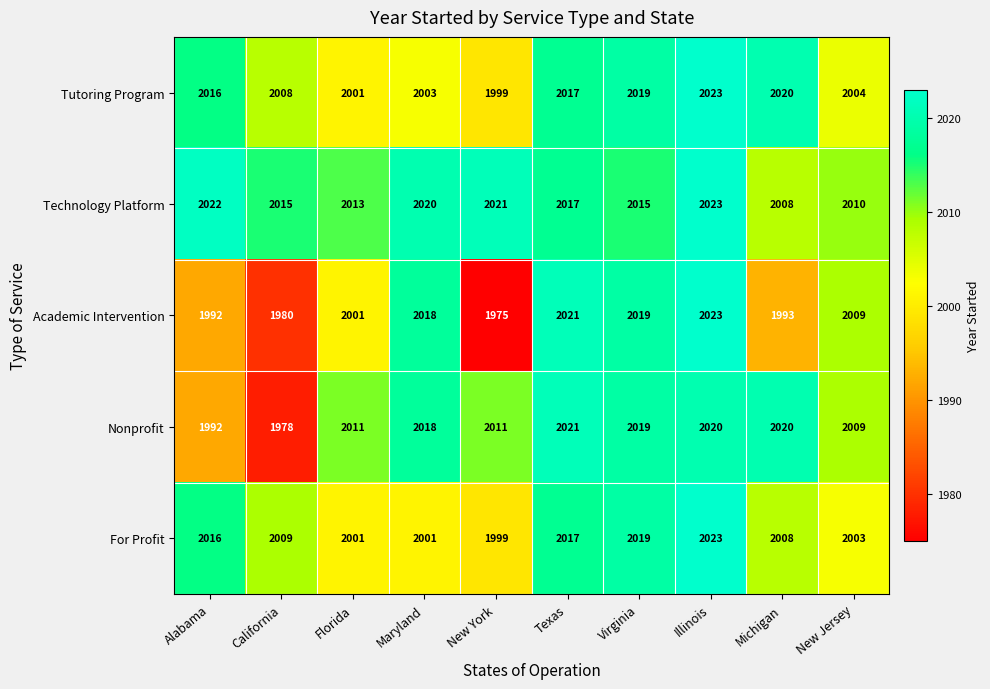

Which series has the largest range (max minus min)?

Academic Intervention